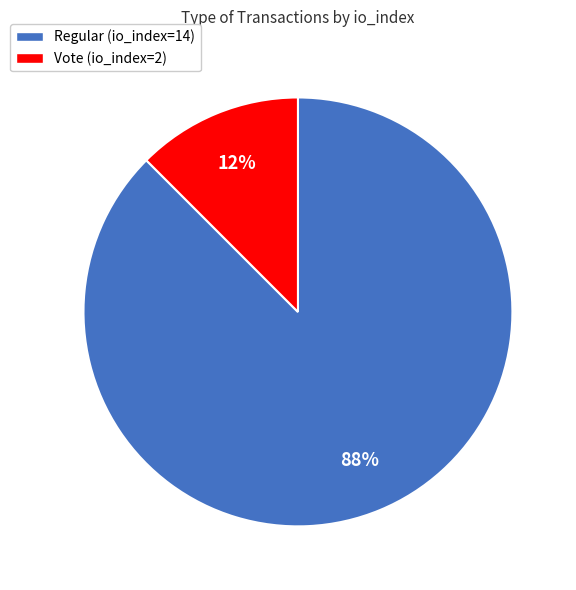

Which slice is the largest?

Regular (io_index=14)